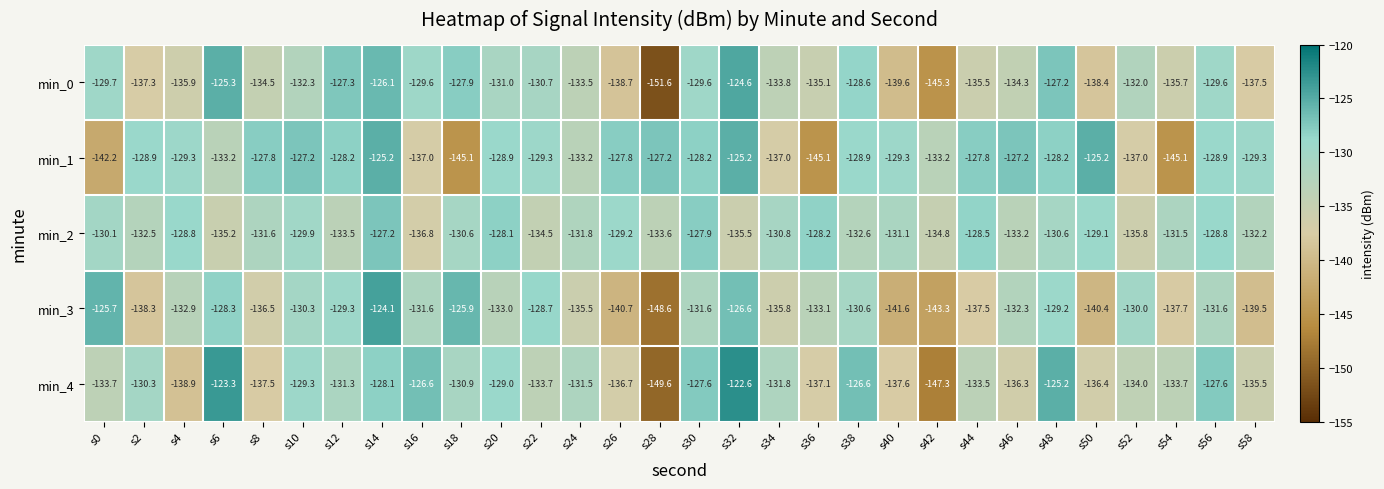

List the series in order of their peak value, lowest first.

min_2, min_1, min_0, min_3, min_4